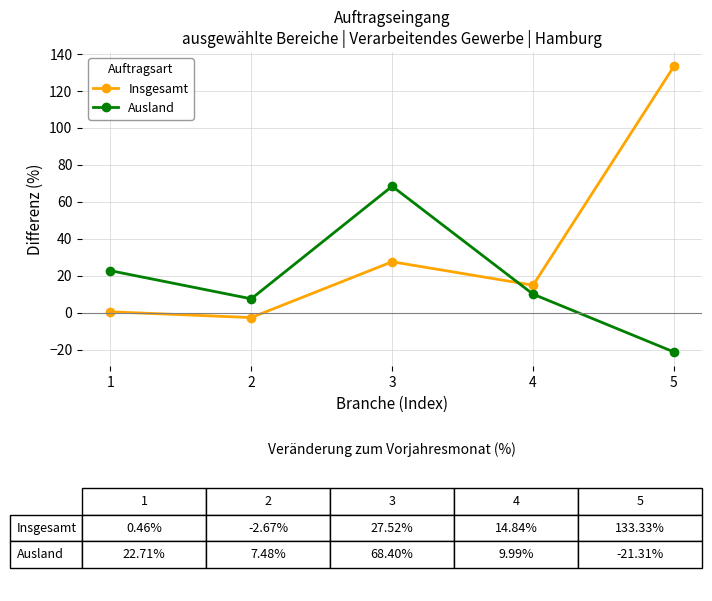

Reading left to right, extract all data points from this chart.

Insgesamt: 0.5	-2.7	27.5	14.8	133.3
Ausland: 22.7	7.5	68.4	10.0	-21.3